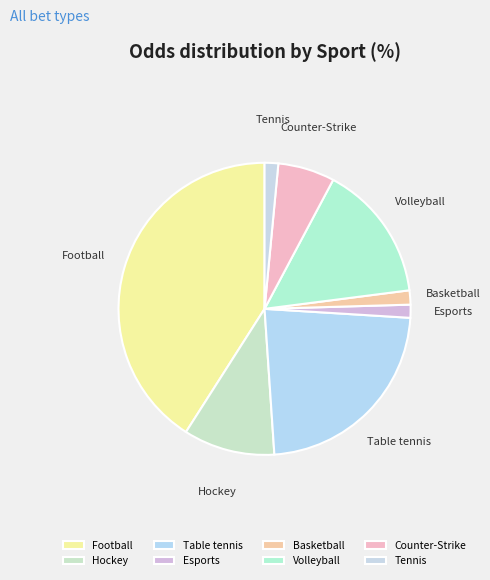

Is the sum of Hockey and Volleyball greater than half?

No